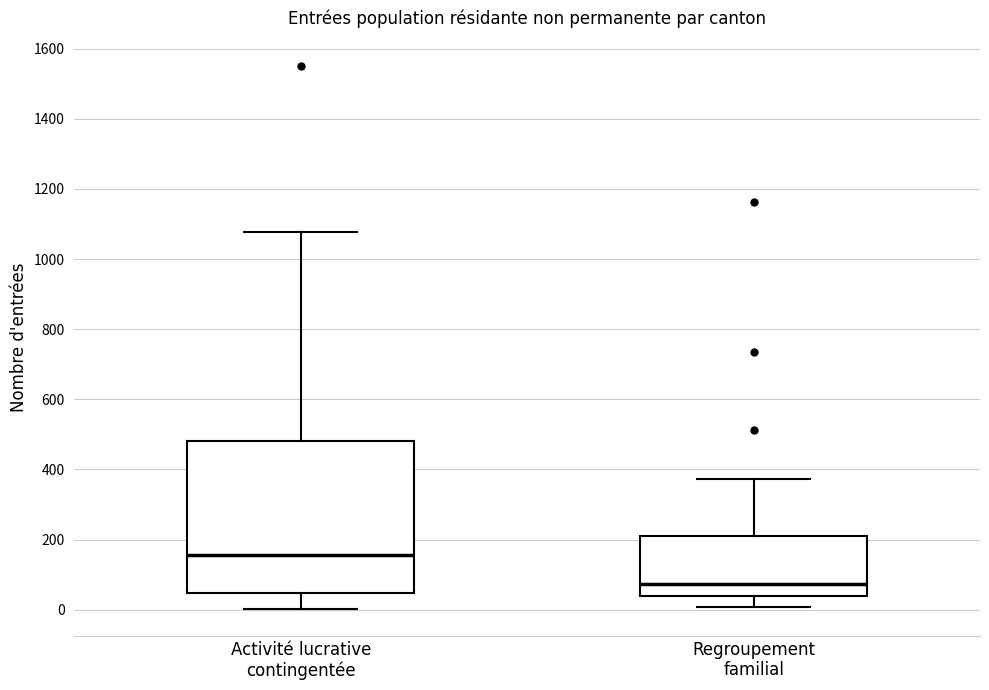

Where does the lower whisker of the box for Activité lucrative contingentée end on the y-axis? The values are not printed on the chart, so give them approximately, as read against the axis.

0